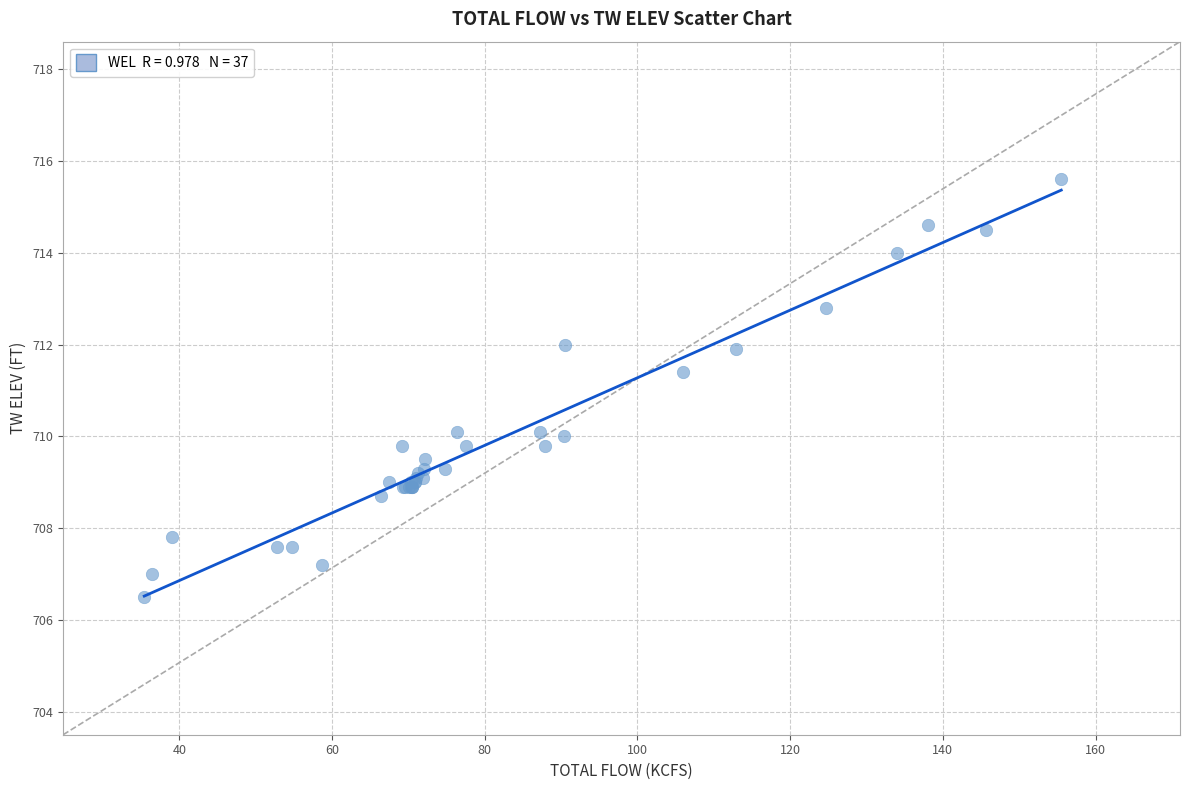

What Y value in the scatter plot is closest to 711?

711.4